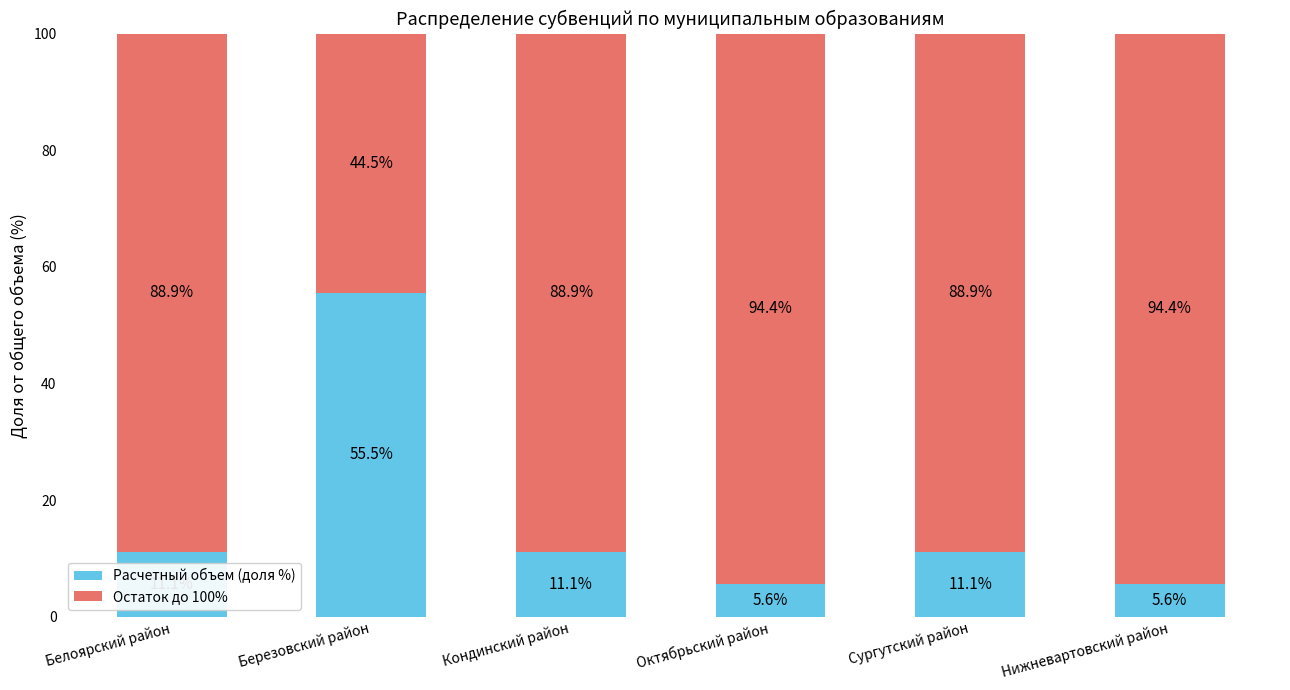

Is it true that Расчетный объем (доля %) equals 81.8 at Березовский район?

False